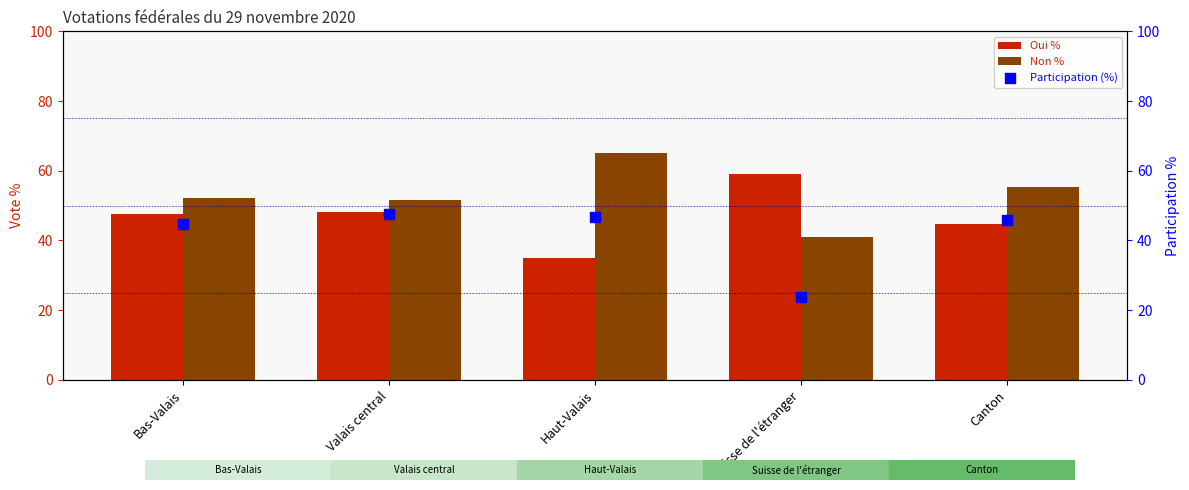

Which series has the largest total across all categories?

Non %